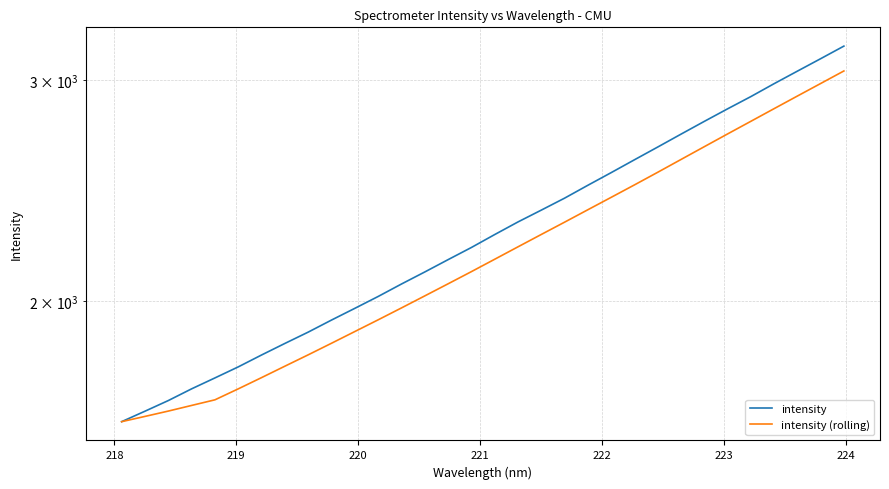

What is the minimum value for intensity (rolling)?

1604.0